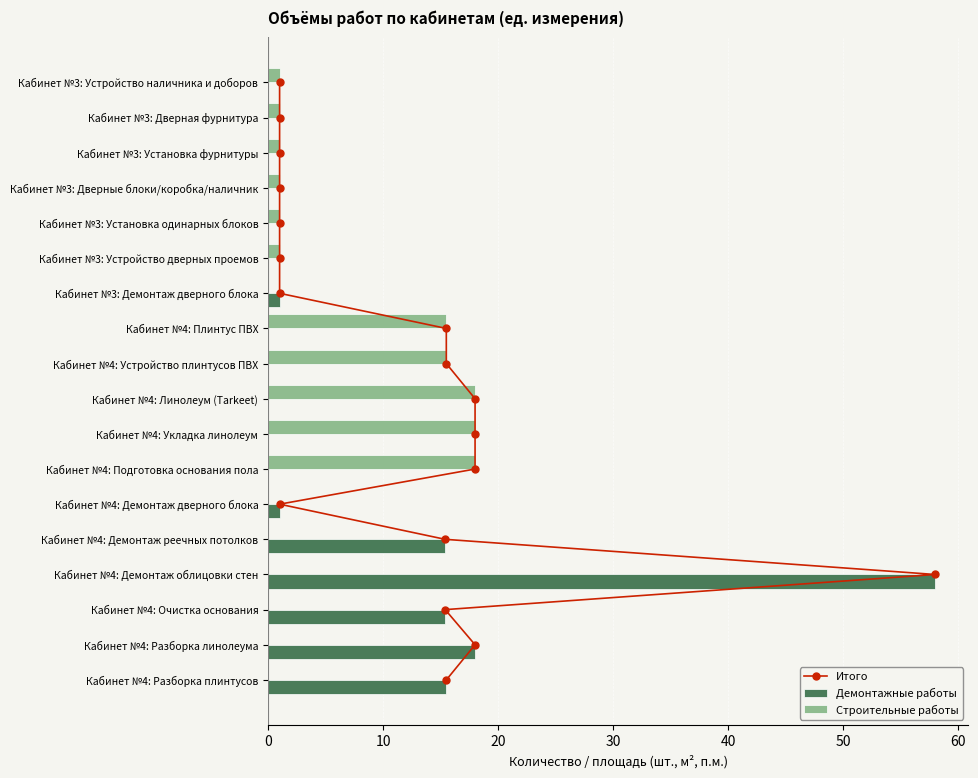

At which label is Демонтажные работы closest to 29?

Кабинет №4: Разборка линолеума